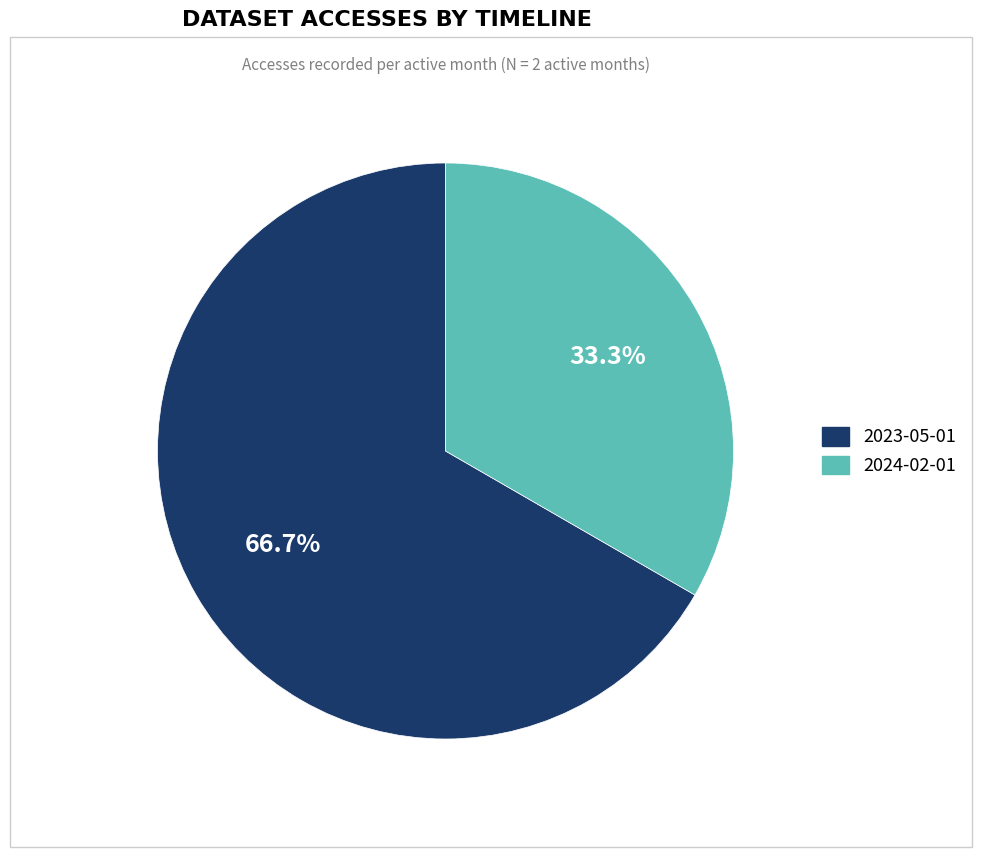

The 2023-05-01 slice represents 67% of the pie. True or false?

True